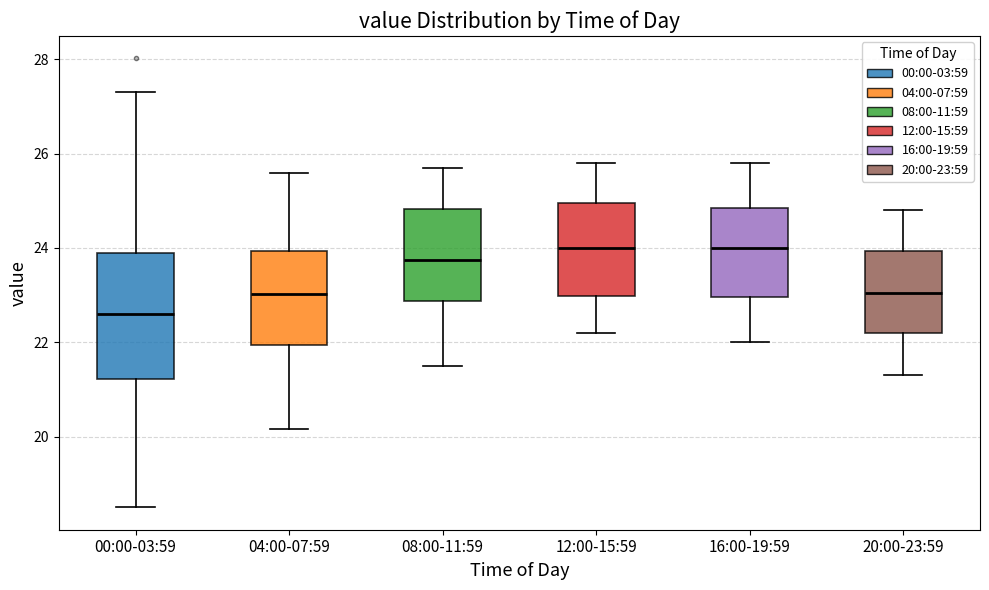

Reading left to right, transcribe this box plot: for each box, give where its median line is, the range the box spans, and where its two whiskers end, as read against the y-axis. The values are not printed on the chart, so give them approximately, as read against the axis.

00:00-03:59: median 22.6, box 21.2 to 23.8, whiskers 18.6 to 27.4
04:00-07:59: median 23.0, box 22.0 to 24.0, whiskers 20.2 to 25.6
08:00-11:59: median 23.8, box 22.8 to 24.8, whiskers 21.6 to 25.8
12:00-15:59: median 24.0, box 23.0 to 25.0, whiskers 22.2 to 25.8
16:00-19:59: median 24.0, box 23.0 to 24.8, whiskers 22.0 to 25.8
20:00-23:59: median 23.0, box 22.2 to 24.0, whiskers 21.4 to 24.8